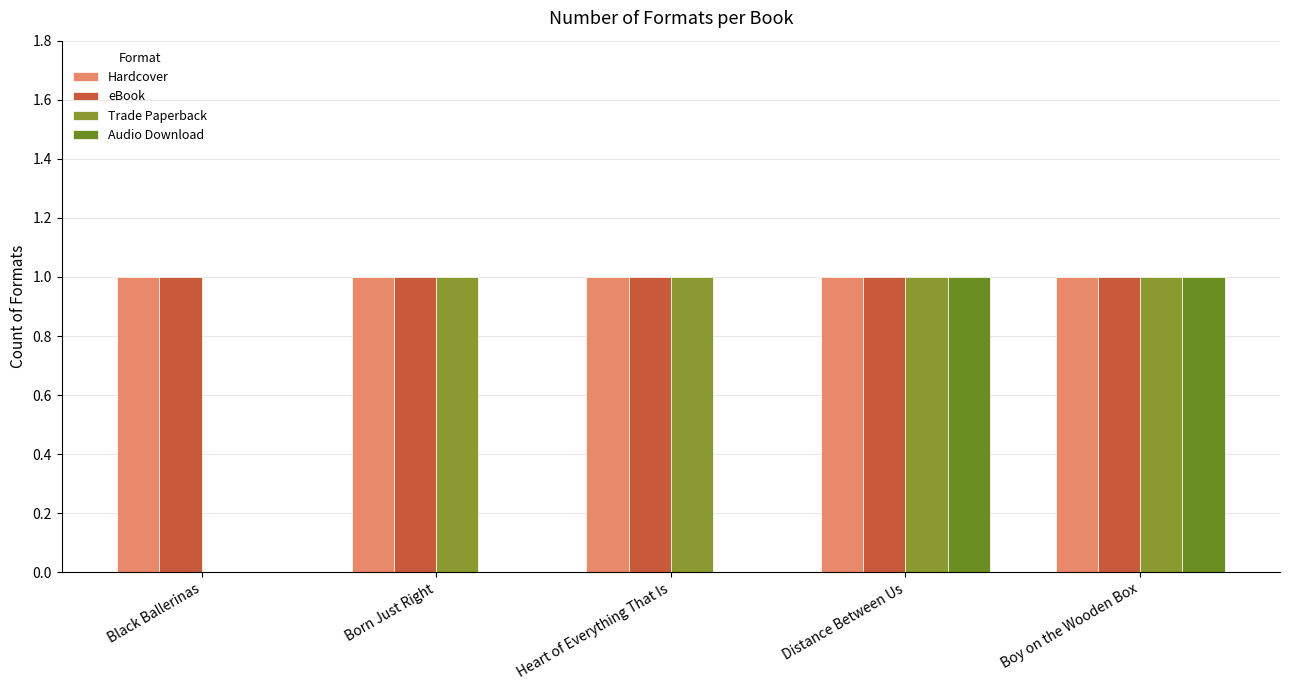

The Trade Paperback series shows 1 at Heart of Everything That Is. True or false?

True